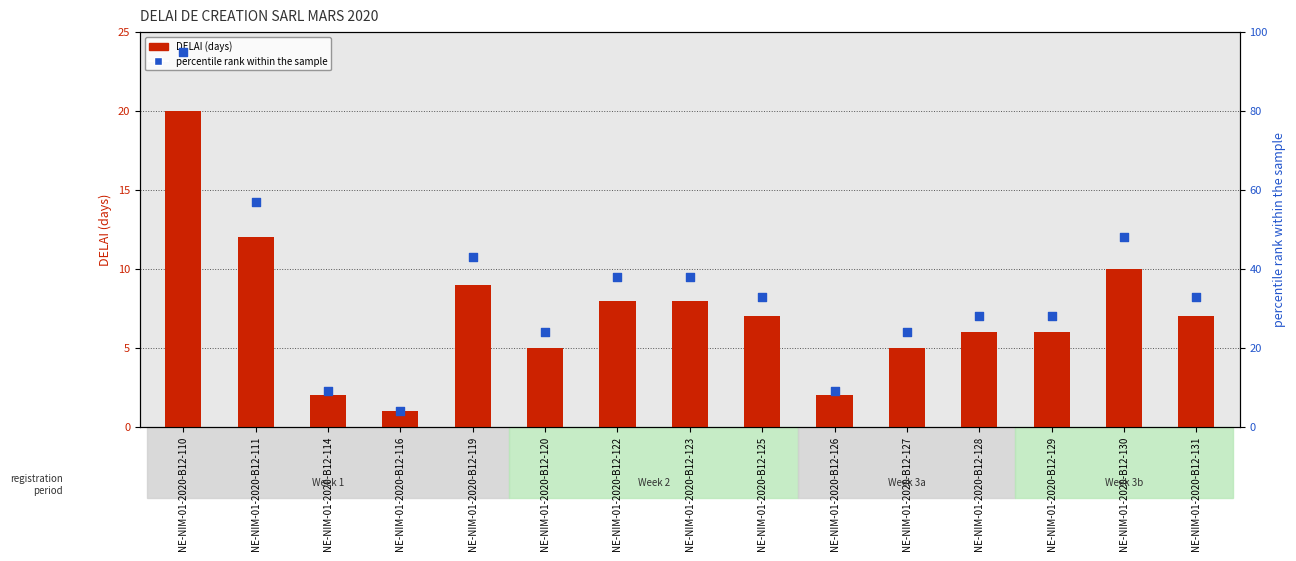

Is the value of DELAI (days) at NE-NIM-01-2020-B12-126 greater than the value of percentile rank within the sample at NE-NIM-01-2020-B12-110?

No